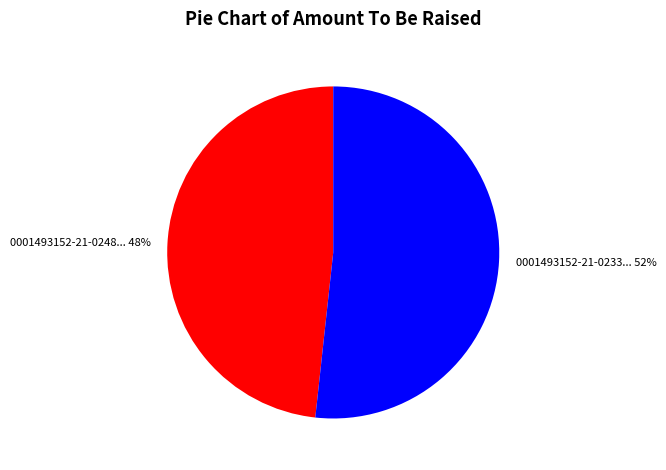

Does any single category account for the majority?

Yes